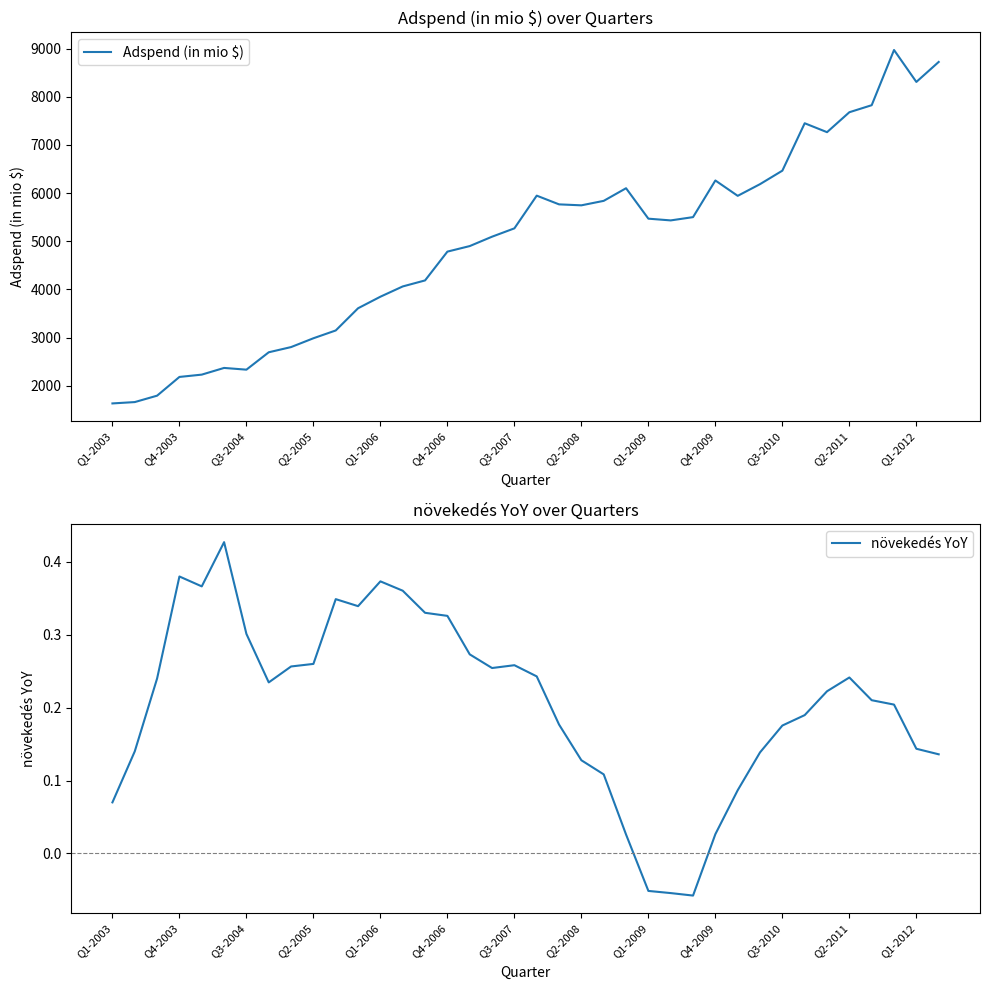

What value does the növekedés YoY series have at Q1-2006?

0.4